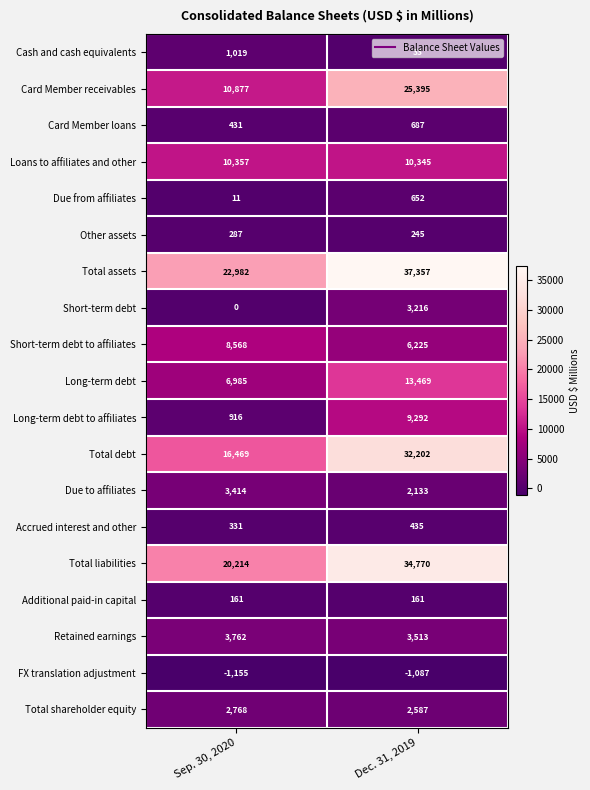

Which label corresponds to the largest value in the chart?

Dec. 31, 2019